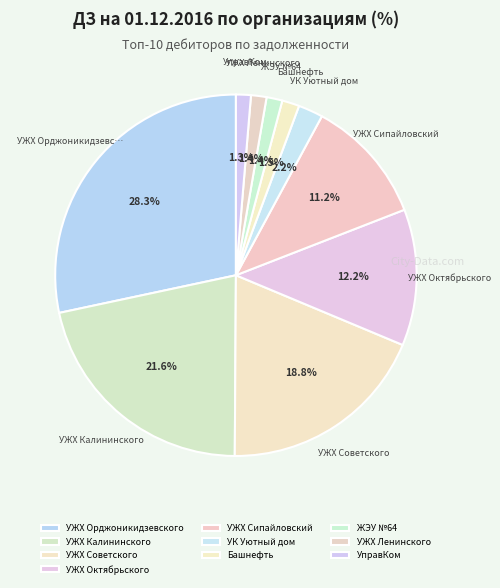

How many slices are in this pie chart?

10